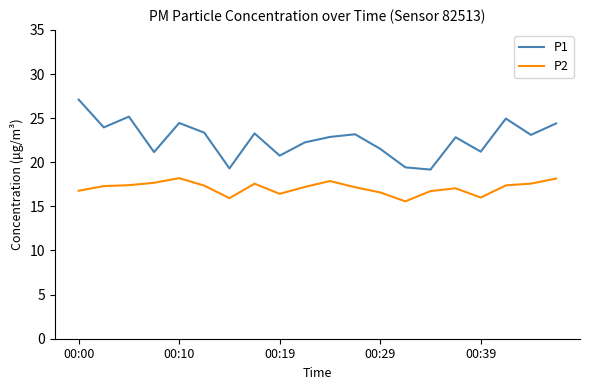

True or false: P1 and P2 cross at least once.

False